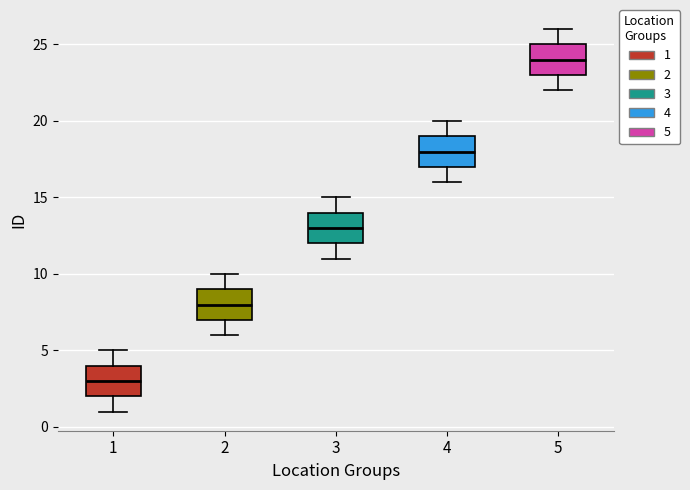

Reading left to right, read every box against the y-axis: the position of its median line, the range the box covers, and the ends of its whiskers. The values are not printed on the chart, so give them approximately, as read against the axis.

1: median 3, box 2 to 4, whiskers 1 to 5
2: median 8, box 7 to 9, whiskers 6 to 10
3: median 13, box 12 to 14, whiskers 11 to 15
4: median 18, box 17 to 19, whiskers 16 to 20
5: median 24, box 23 to 25, whiskers 22 to 26